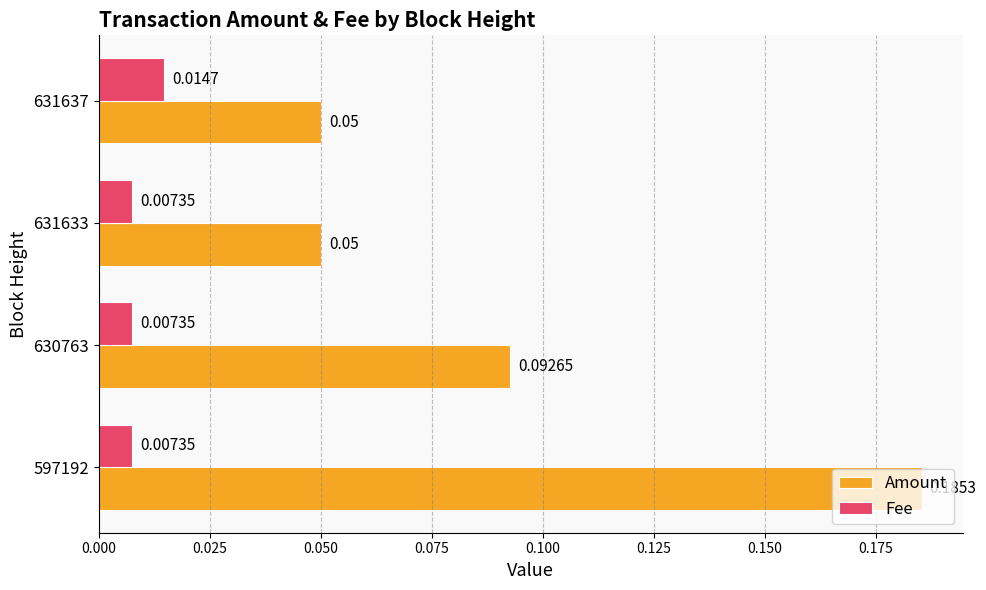

Which series changed the most between 630763 and 631633?

Amount